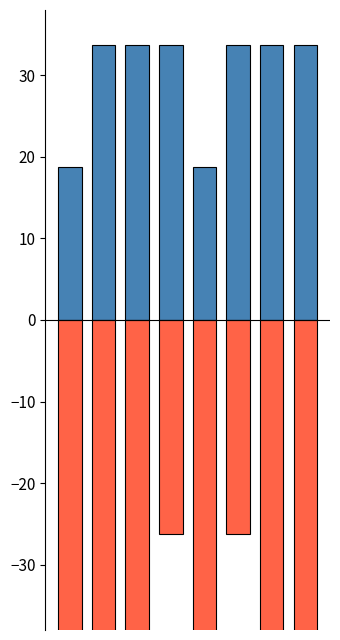

Which has a higher value, 1 or 5?

1